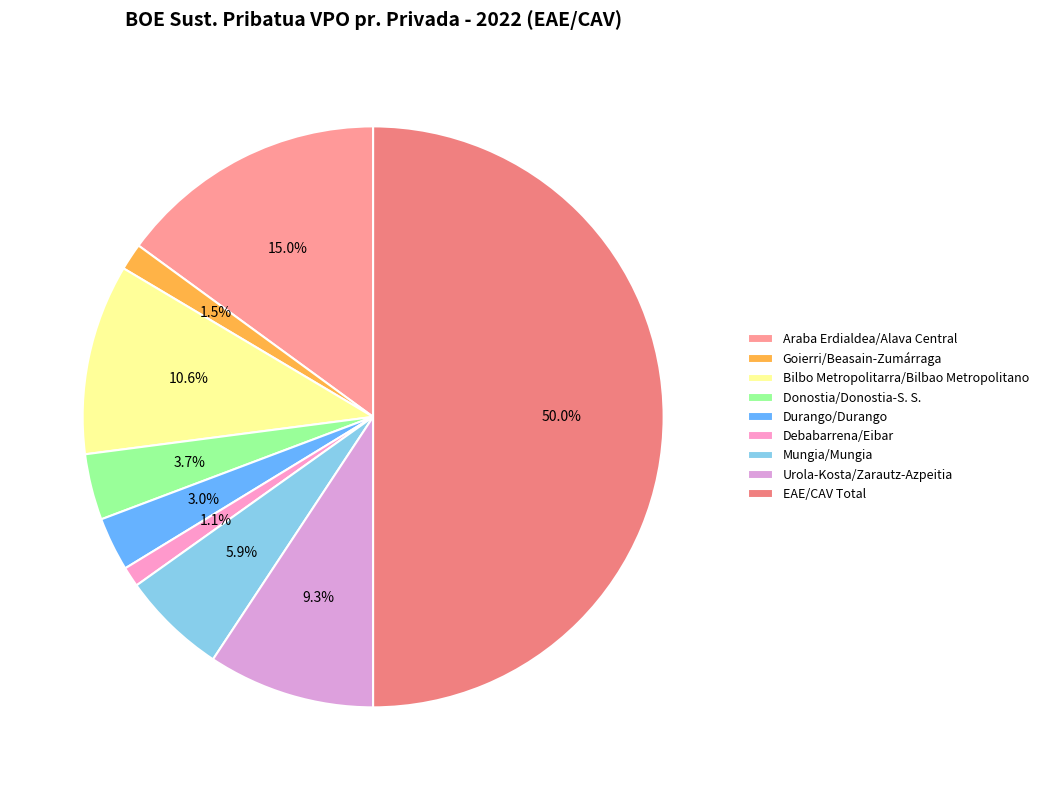

How many slices are in this pie chart?

9